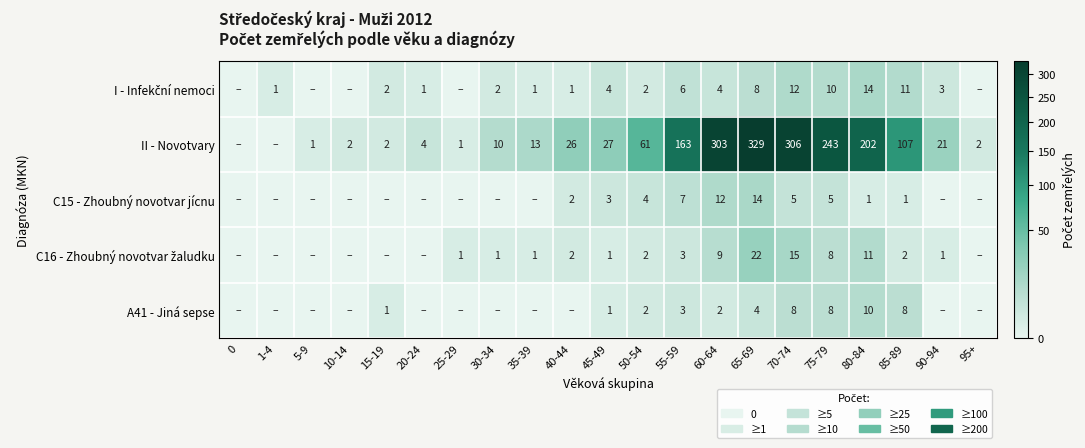

What is the spread (max minus min) of values at 50-54?

59